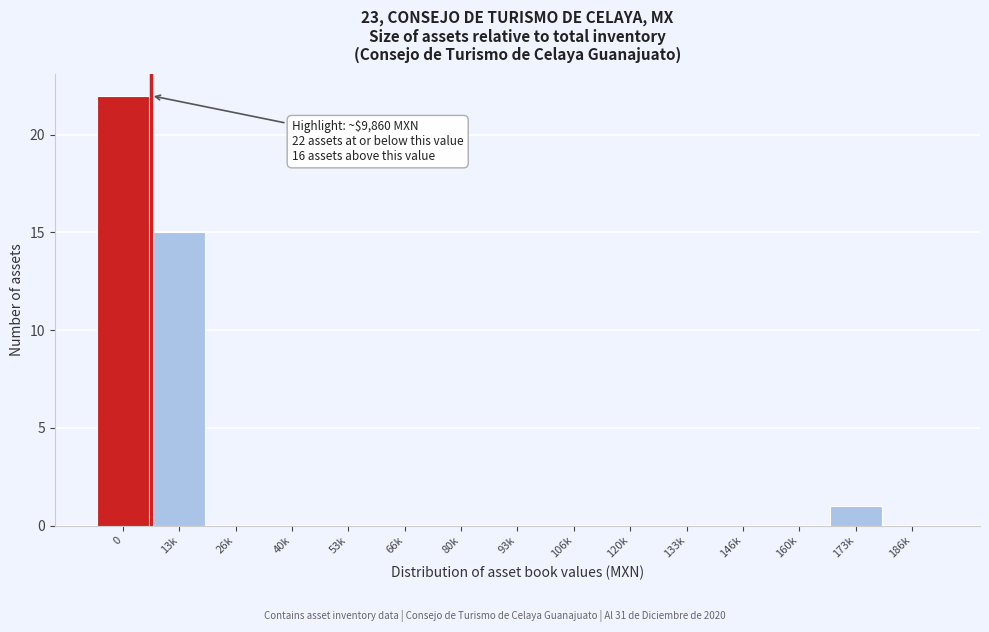

Reading left to right, transcribe all the data shown in this chart.

0=22	13k=15	26k=0	40k=0	53k=0	66k=0	80k=0	93k=0	106k=0	120k=0	133k=0	146k=0	160k=0	173k=1	186k=0